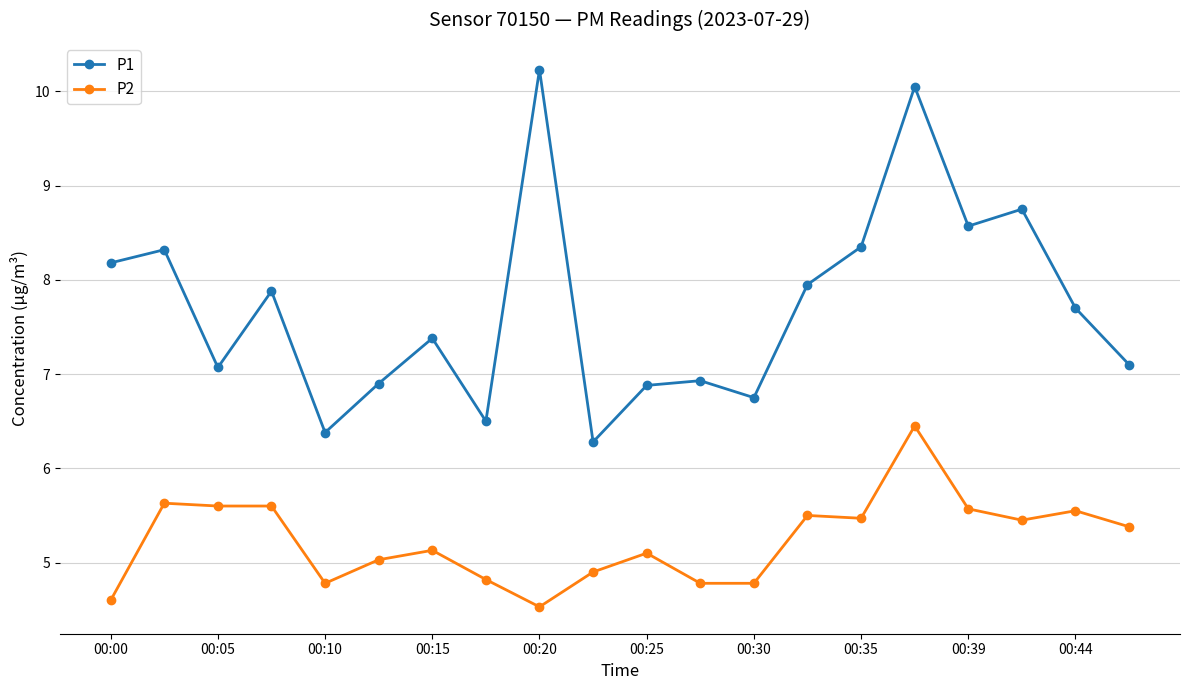

What are all the series names shown in the legend?

P1, P2